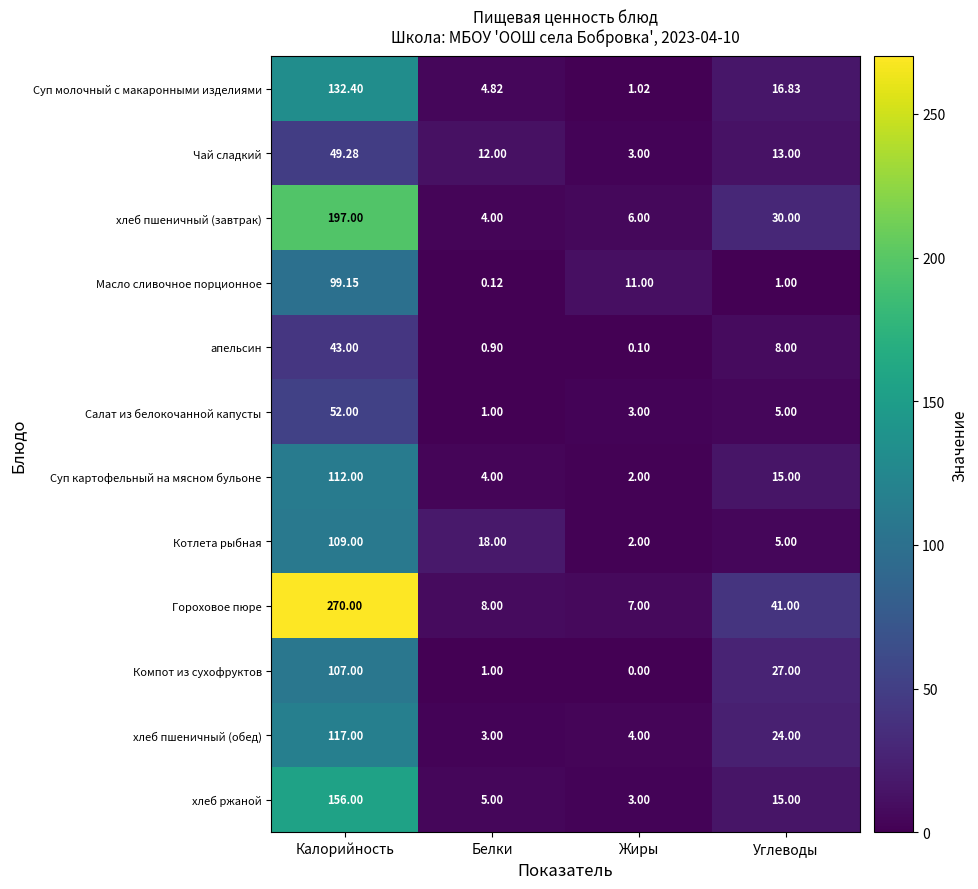

At which label does хлеб пшеничный (завтрак) first exceed 30?

Калорийность